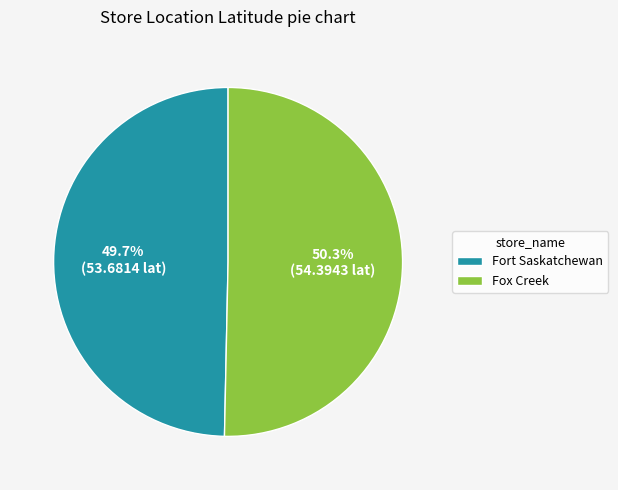

Approximately how many times larger is the value at Fort Saskatchewan compared to Fox Creek?

1.0